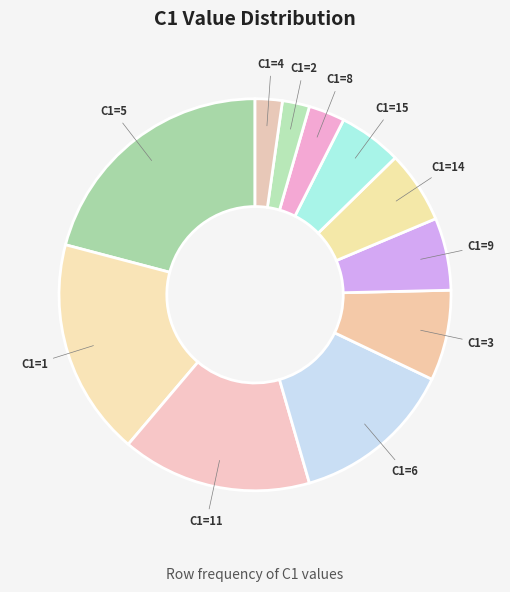

Count the number of slices in the pie.

11